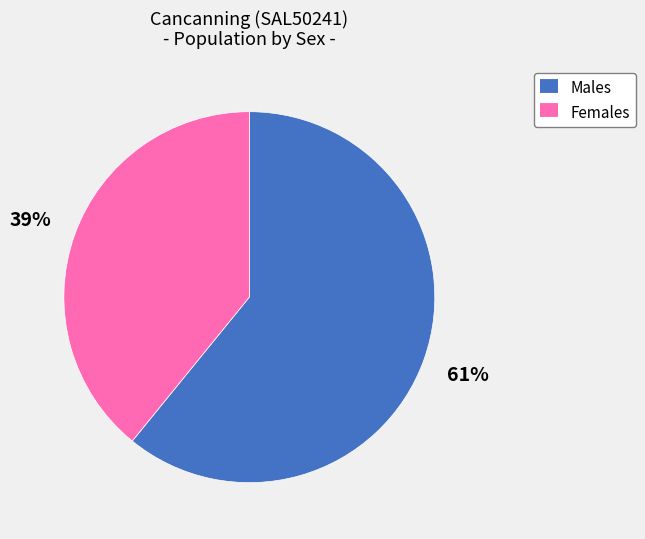

To the nearest percent, what portion does Males represent?

61%